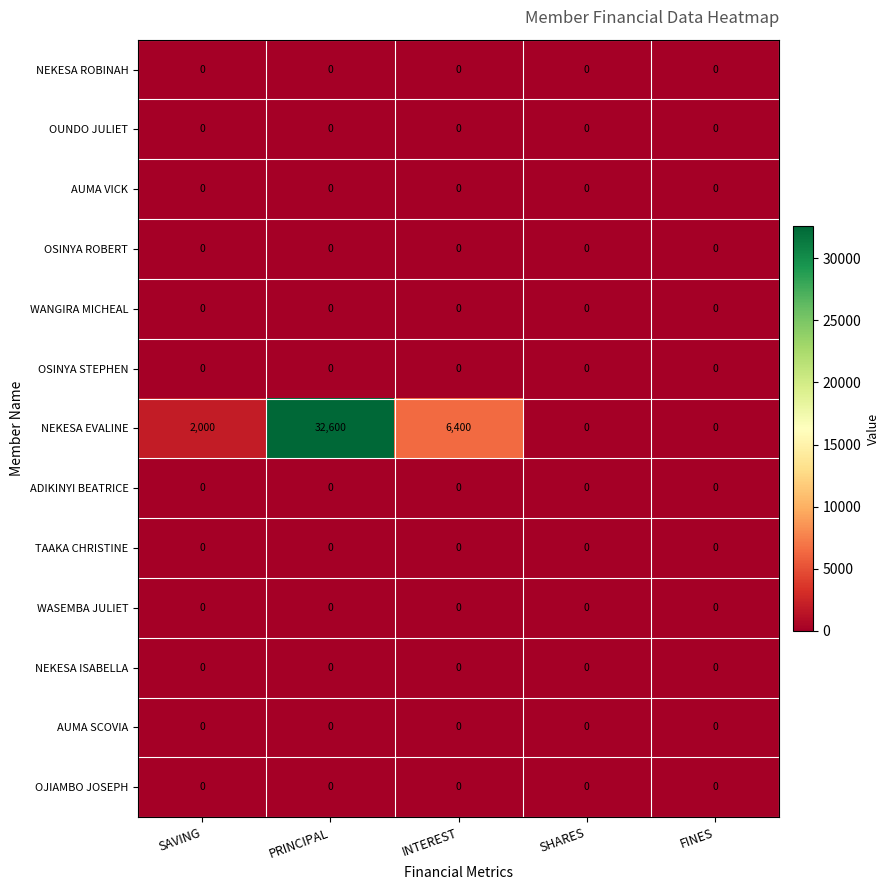

Which label corresponds to the largest value in the chart?

PRINCIPAL